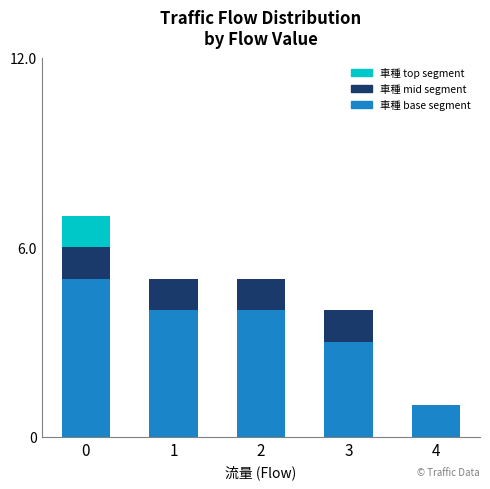

How many series are shown in this chart?

3